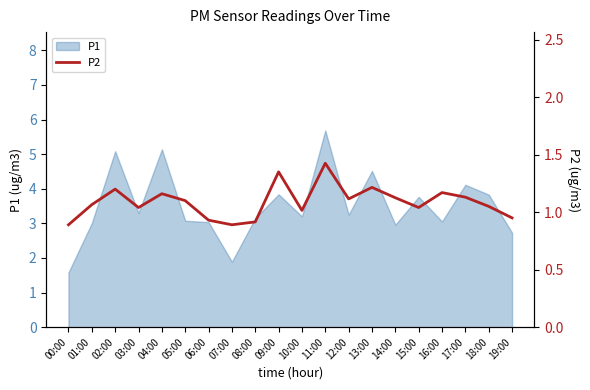

True or false: the data has more than 1 interior local peaks.

True